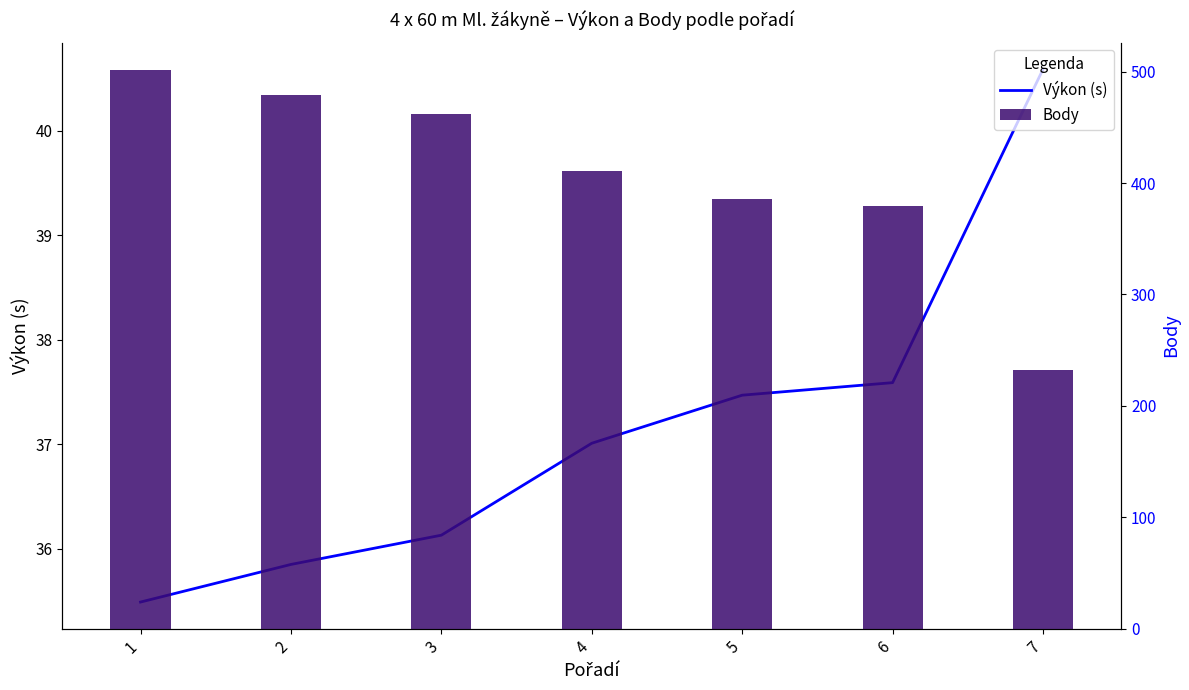

Read the Body value at 2.

479.0